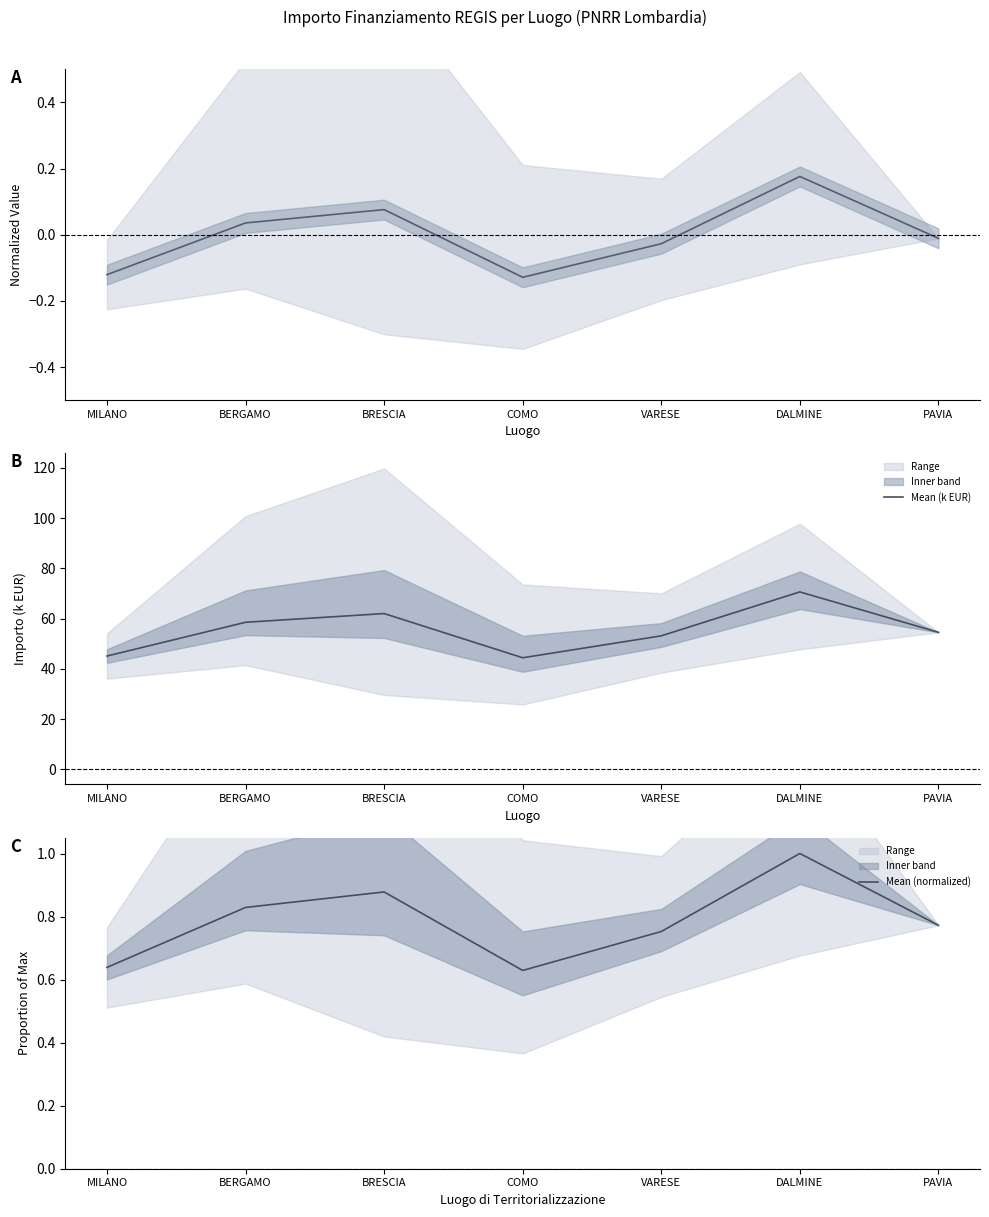

Read the Mean (k EUR) value at PAVIA.

54.6